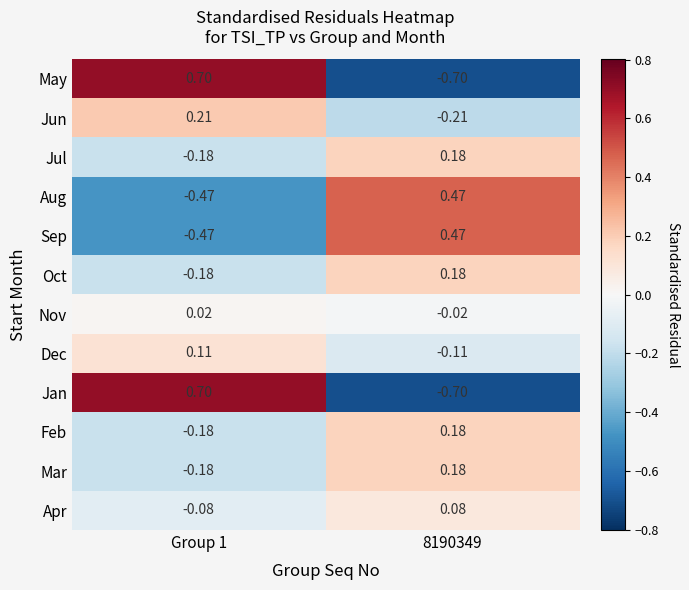

At which category is the sum across all series the highest?

8190349